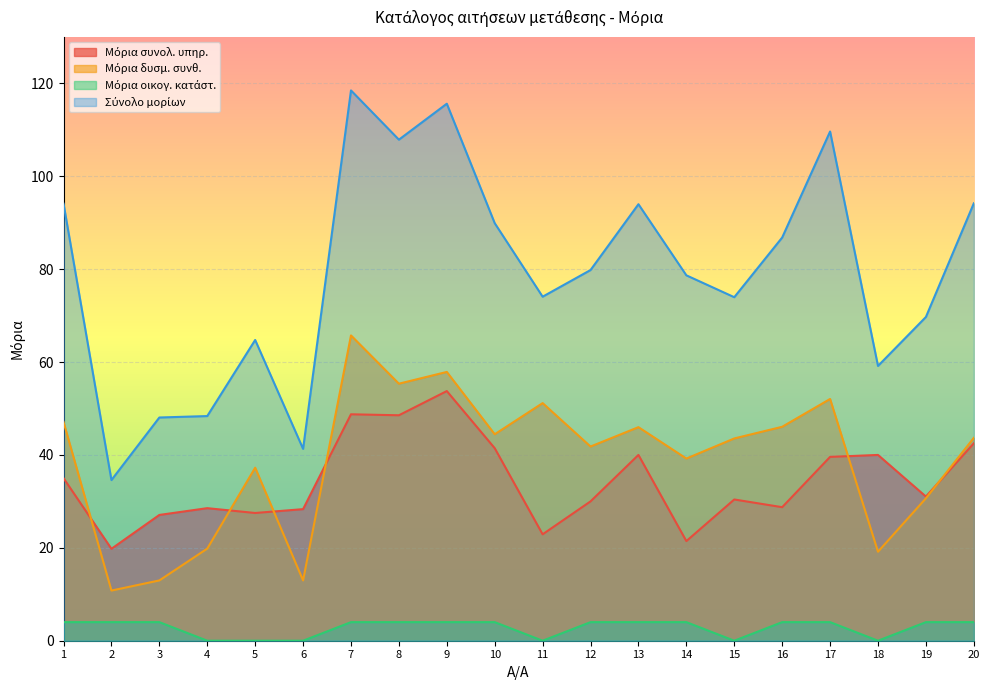

What is the total value across all series at 16?

165.6